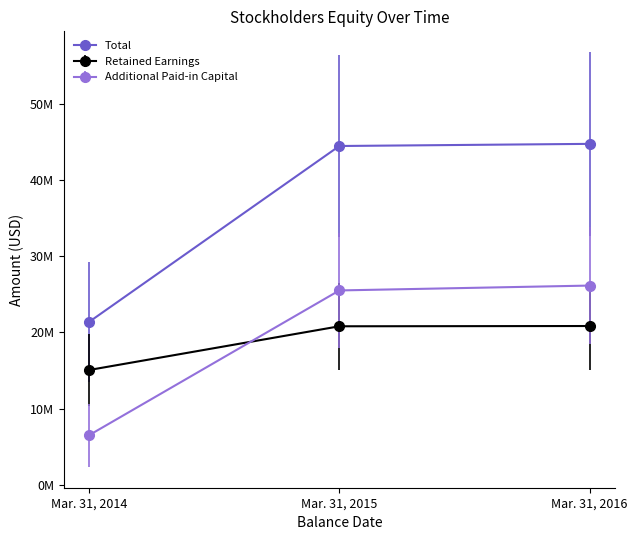

At Mar. 31, 2014, list the series in order from smallest to largest.

Additional Paid-in Capital, Retained Earnings, Total